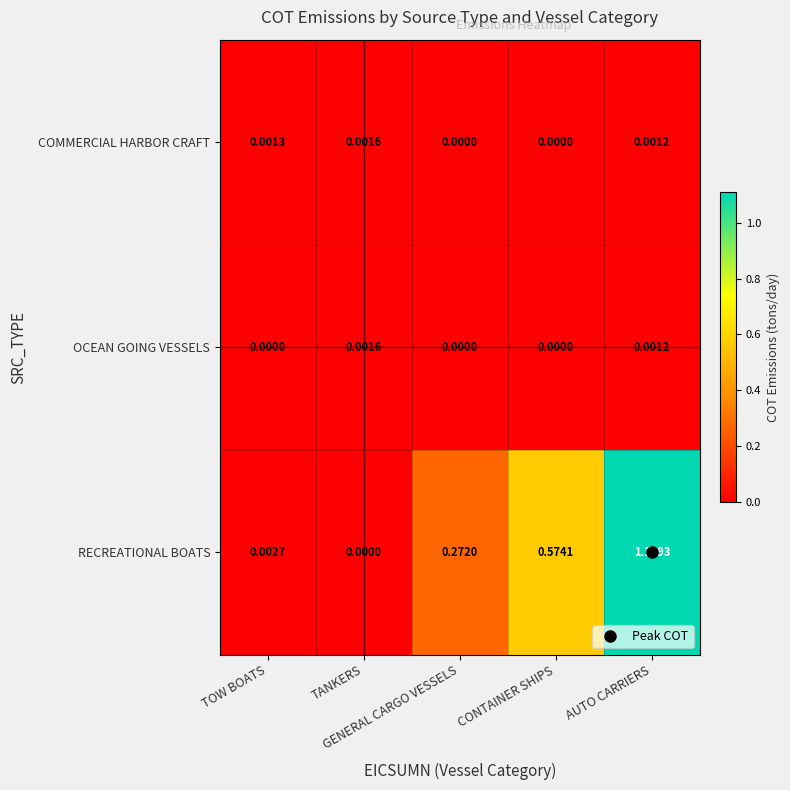

At which category is the sum across all series the highest?

AUTO CARRIERS